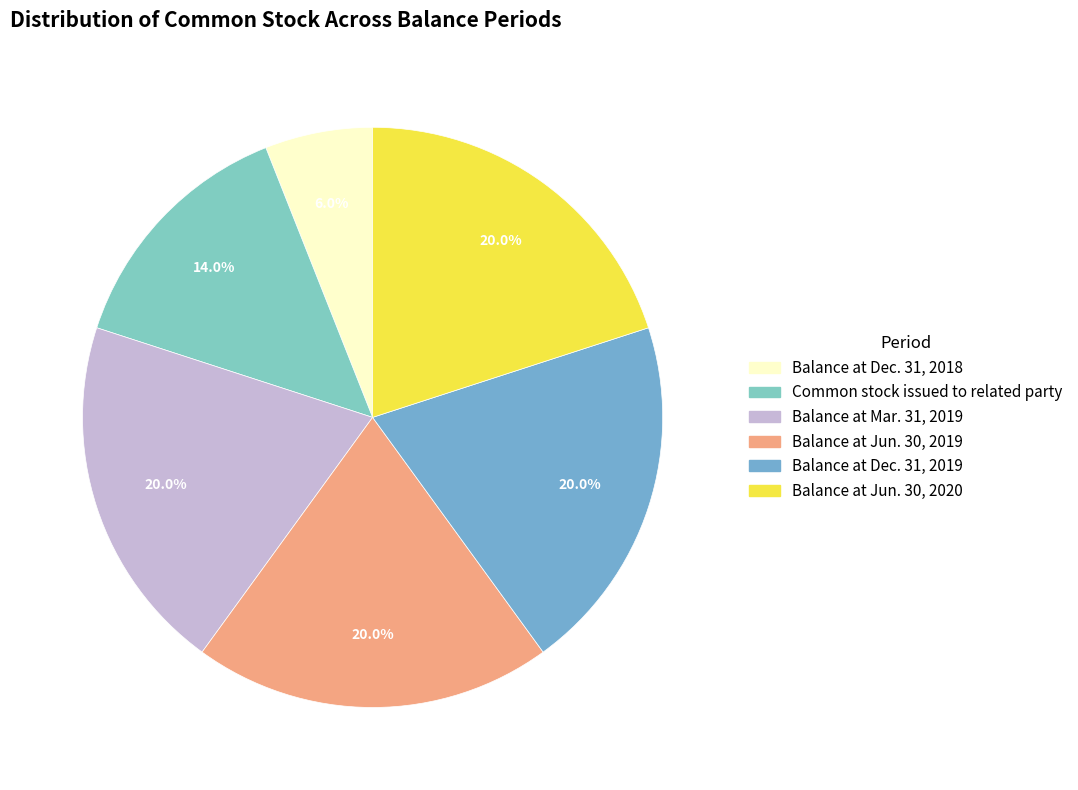

Does any single category account for the majority?

No